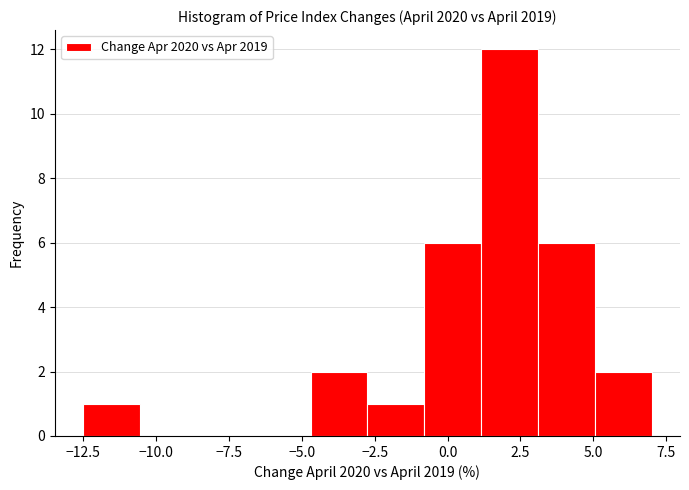

Read against the x-axis, roughly where is the centre of the tallest bar?

2.0